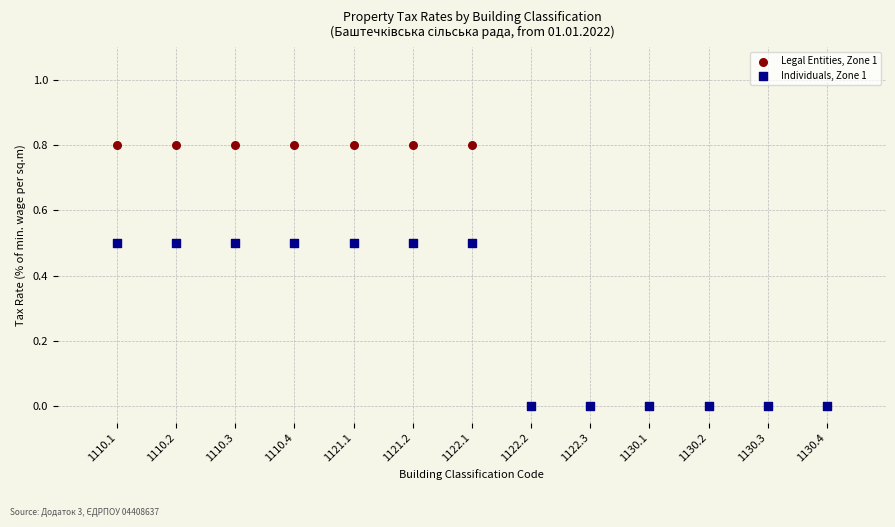

What are all the series names shown in the legend?

Legal Entities, Zone 1, Individuals, Zone 1